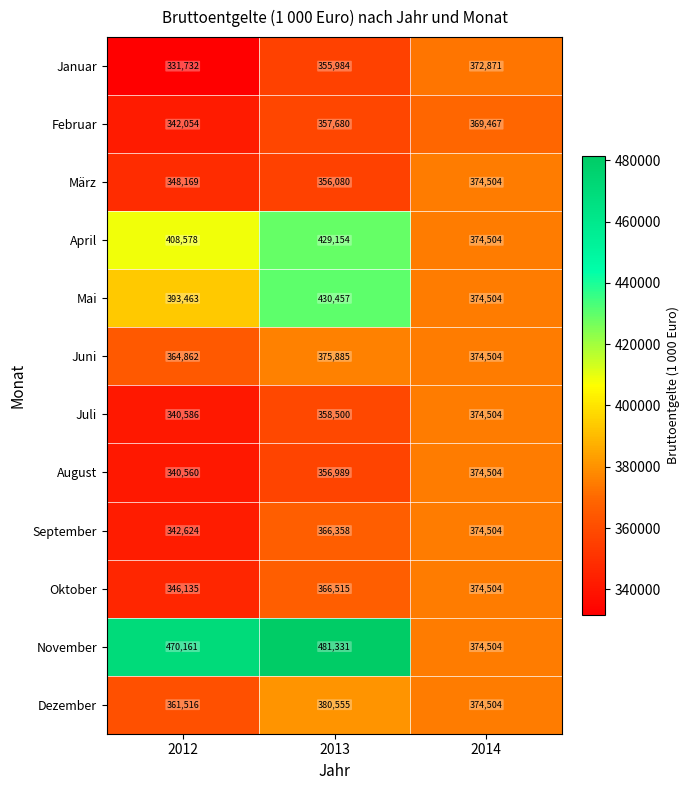

Count the März values in the range 348169 to 374504.

3